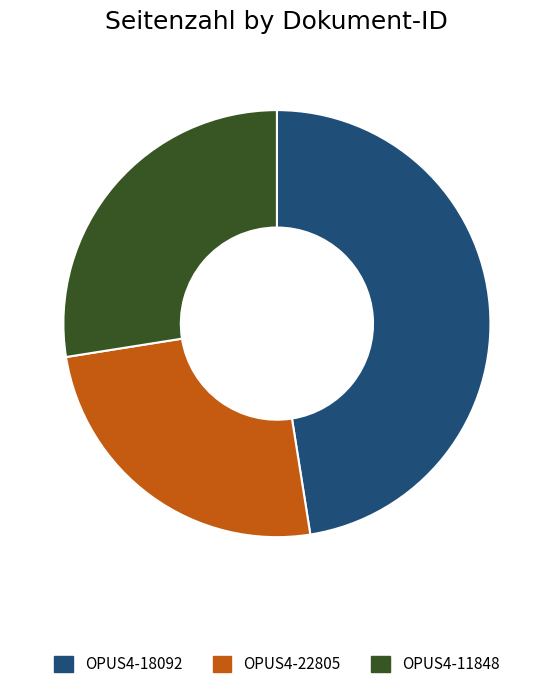

What is the ratio of the value at OPUS4-18092 to the value at OPUS4-22805?

1.9